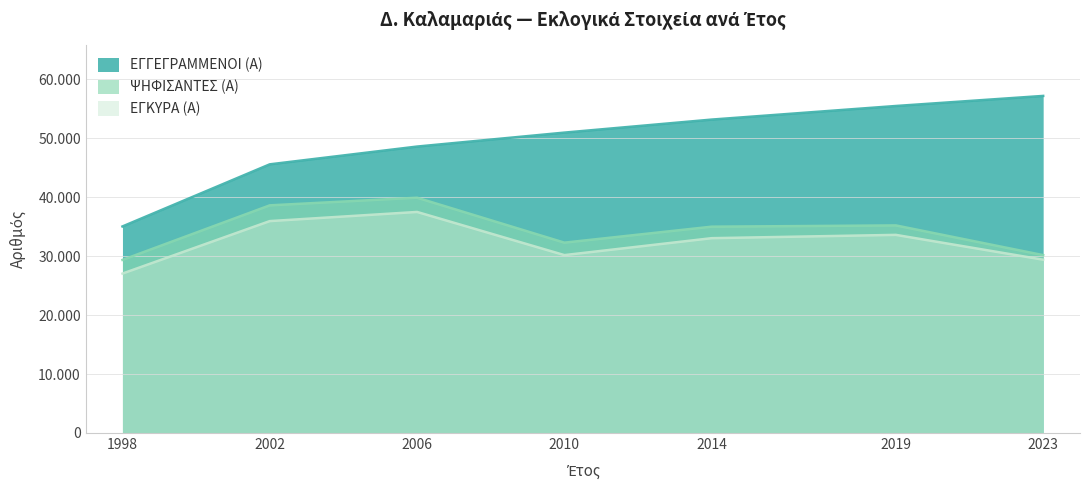

The ΨΗΦΙΣΑΝΤΕΣ (Α) series shows 45835 at 2014. True or false?

False